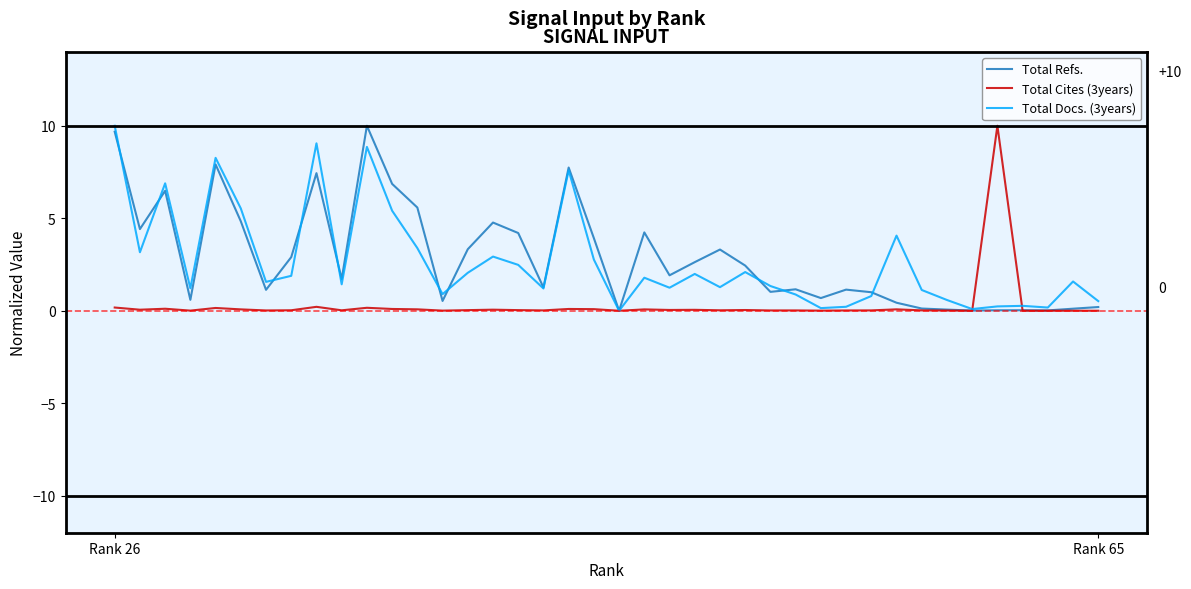

How many lines are shown in the chart?

3